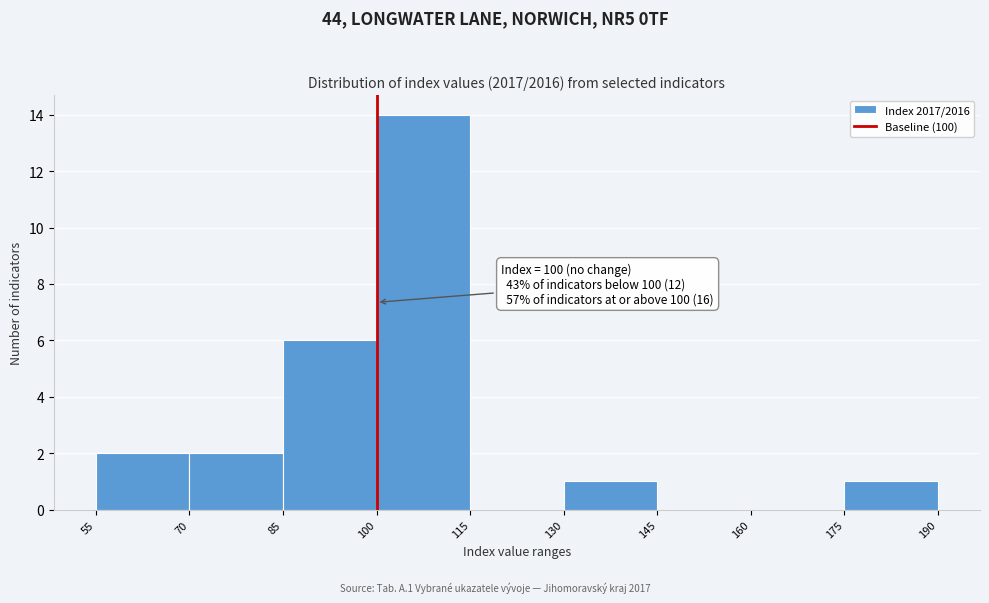

Which range on the x-axis has the tallest bar?

100 to 115